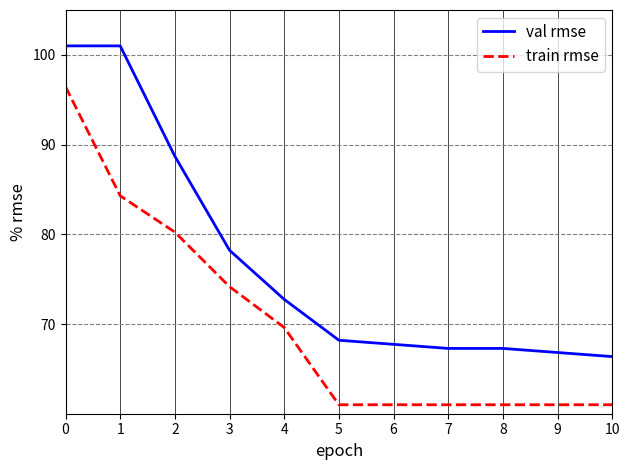

Reading left to right, what are all the values shown in this chart?

val rmse: 0=101.0	1=101.0	2=88.7	3=78.2	4=72.7	5=68.2	6=67.7	7=67.3	8=67.3	9=66.8	10=66.4
train rmse: 0=96.4	1=84.3	2=80.2	3=74.2	4=69.6	5=61.0	6=61.0	7=61.0	8=61.0	9=61.0	10=61.0